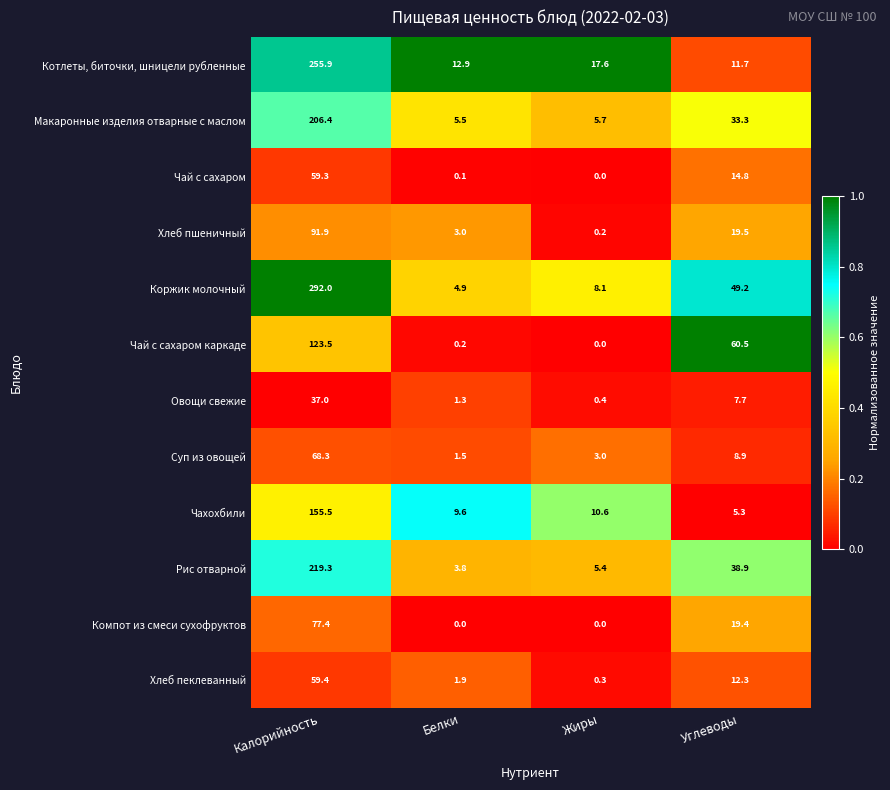

What is the total value across all series at Жиры?

51.3